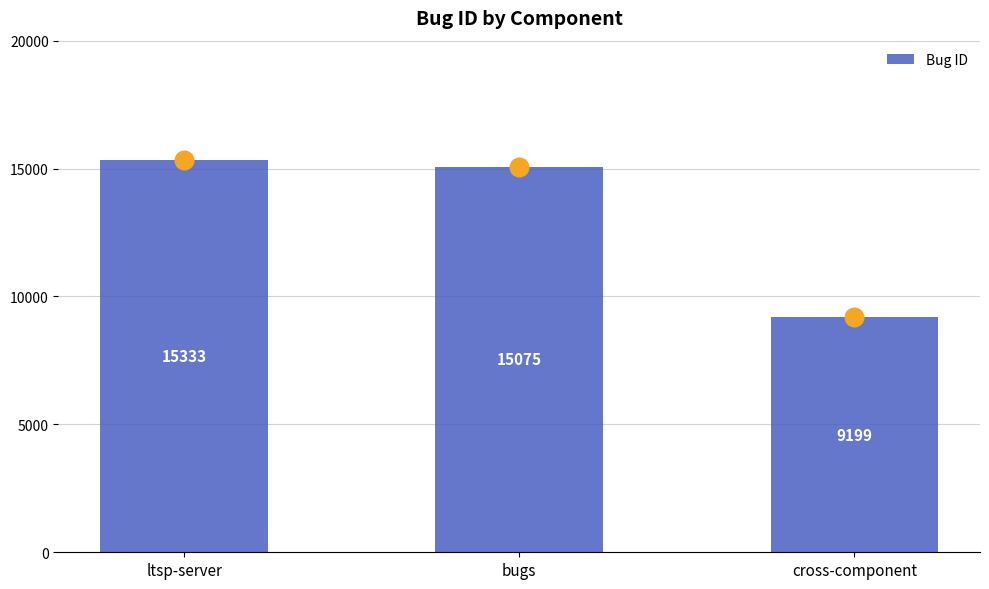

Between ltsp-server and bugs, which is larger?

ltsp-server